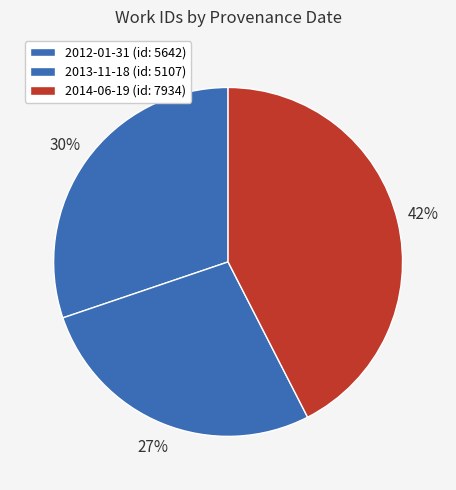

Count the number of slices in the pie.

3